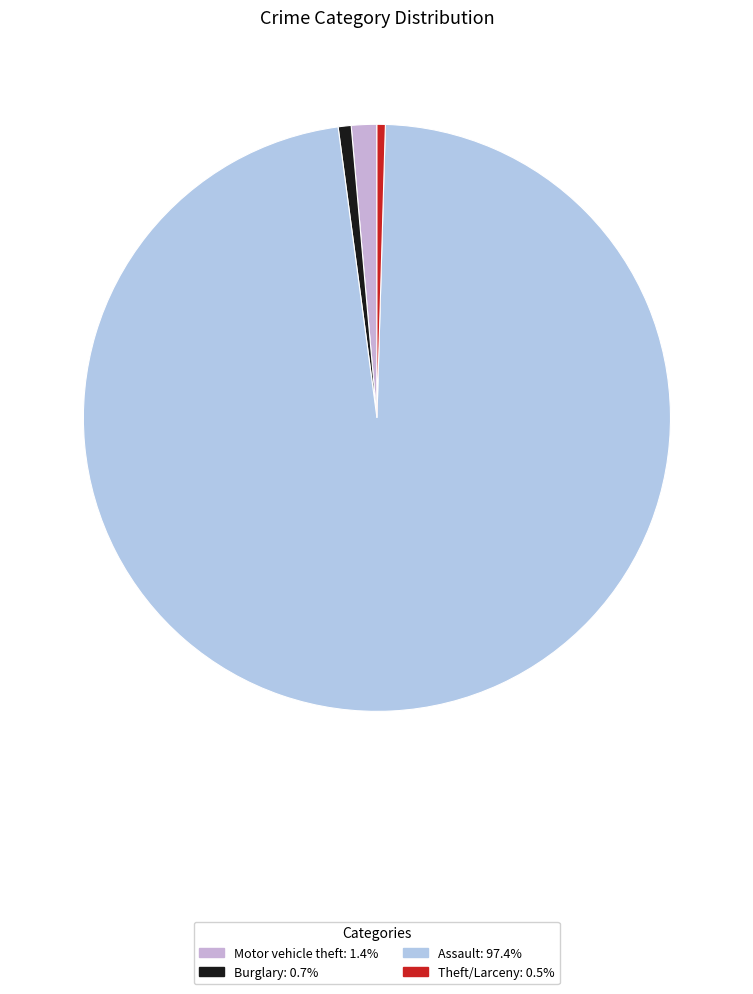

Which category has the biggest portion of the pie?

Assault